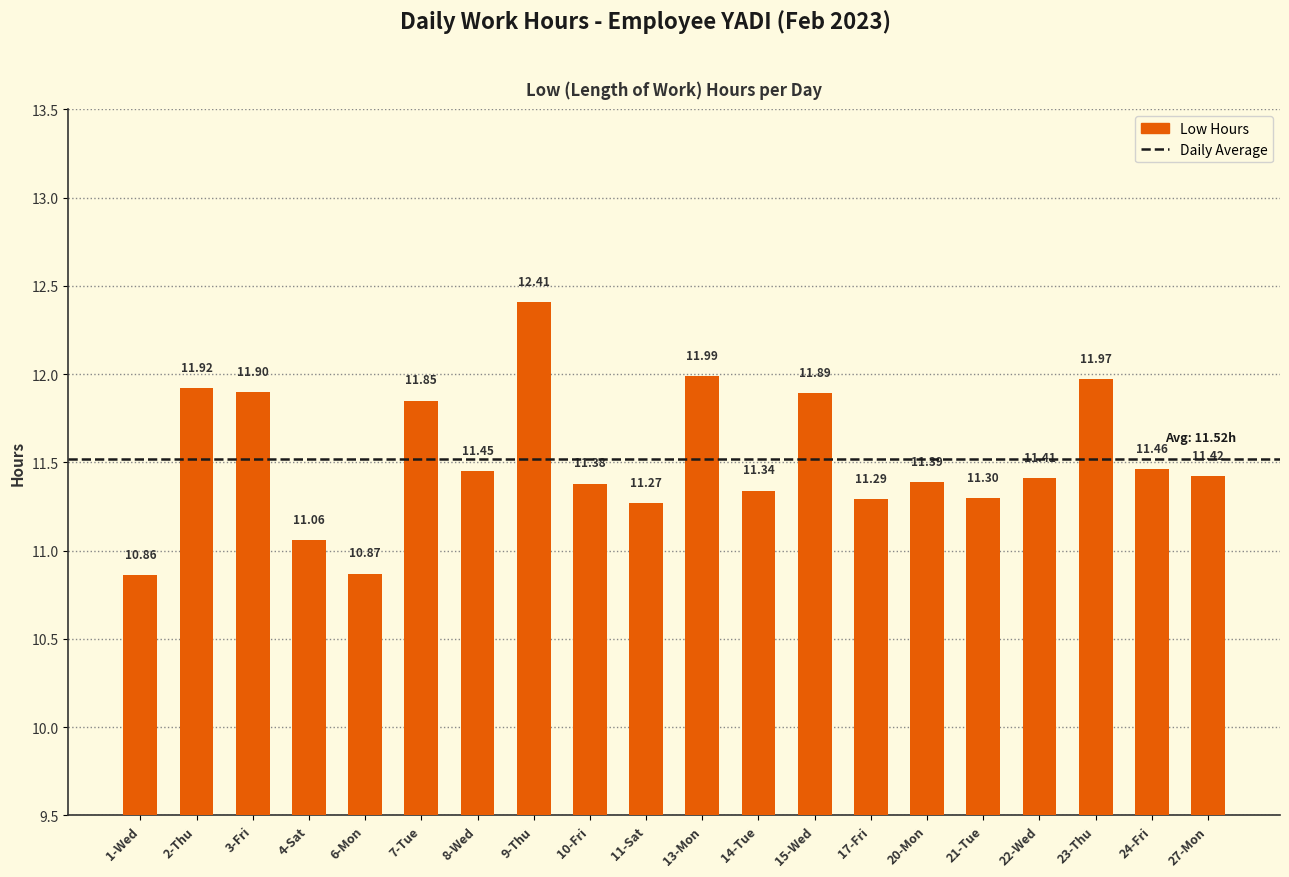

What is the difference between the values at 22-Wed and 13-Mon?

0.6